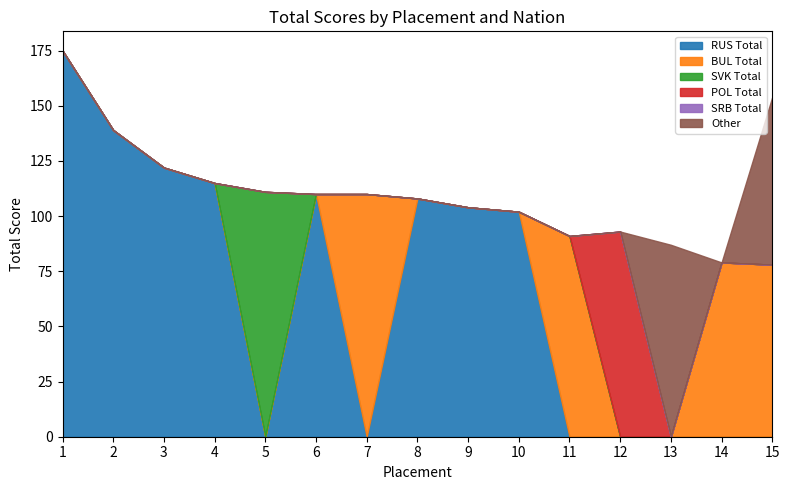

Does the chart have visible grid lines?

No